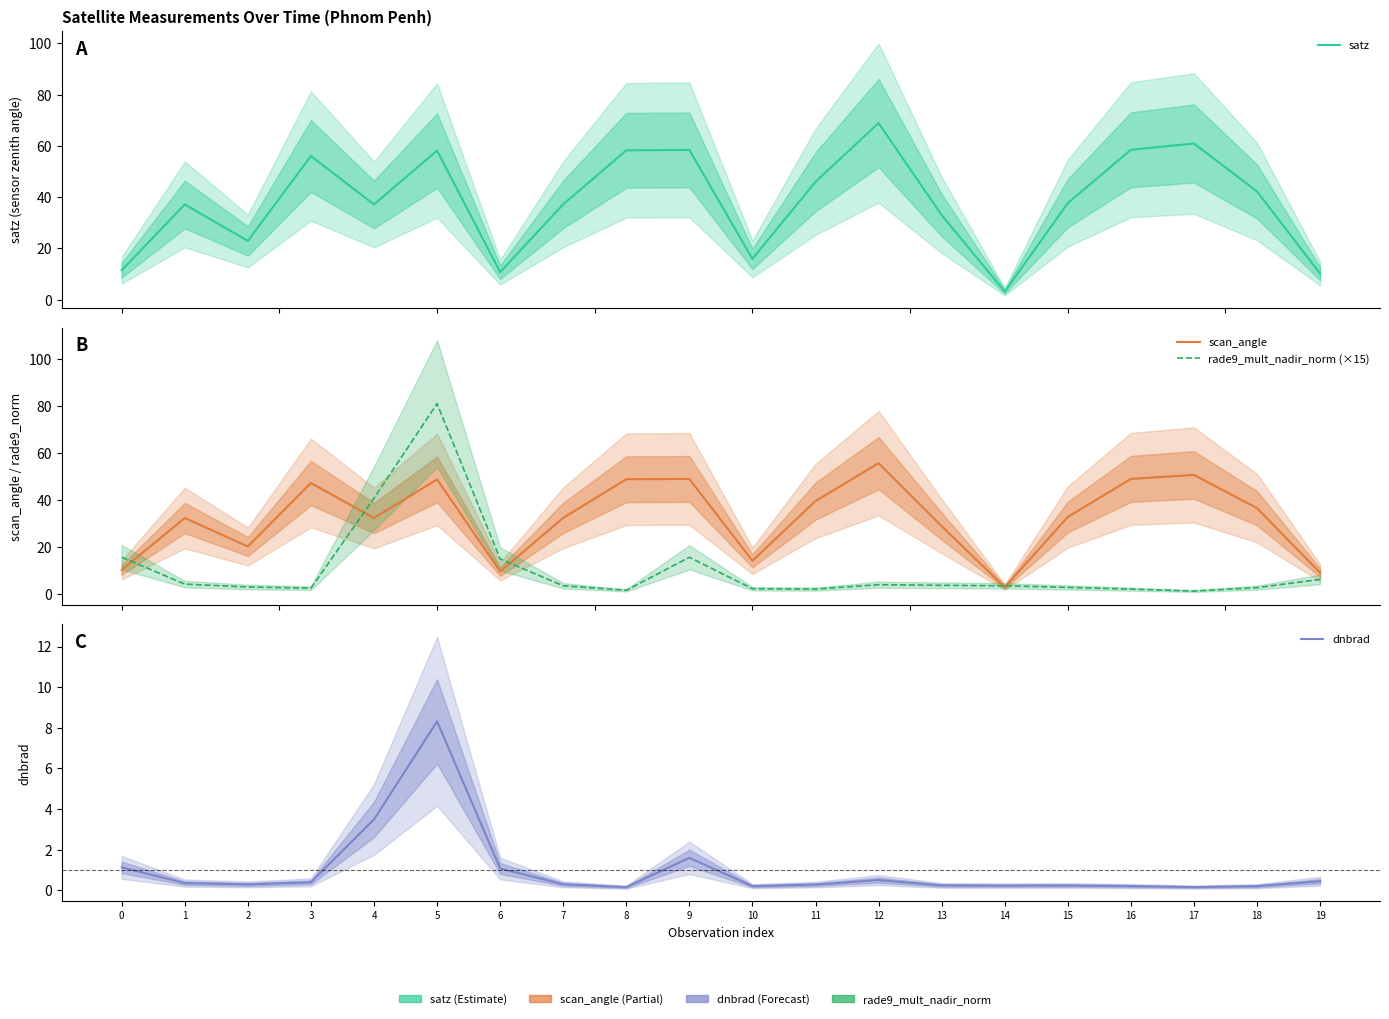

Where does the satz series first go above 37?

1